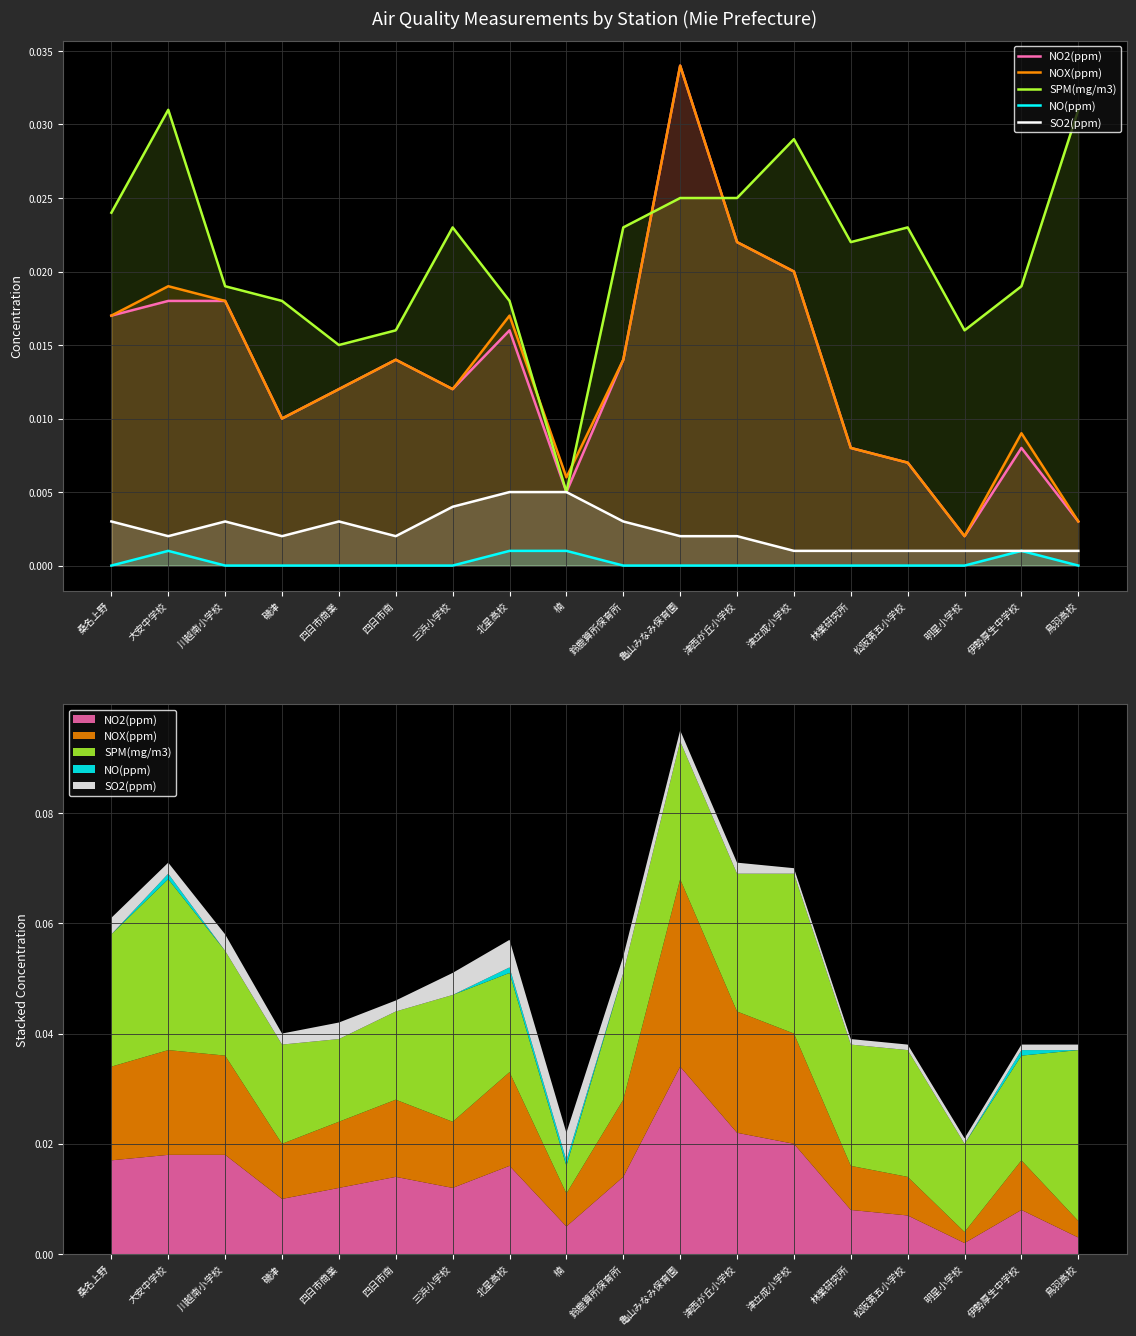

Between 鈴鹿算所保育所 and 磯津, which is larger?

鈴鹿算所保育所